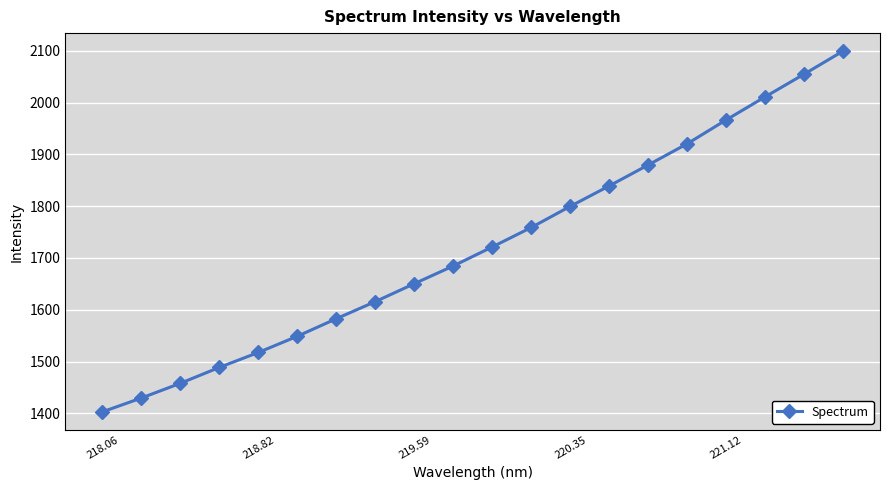

What is the minimum value shown in the chart?

1402.8